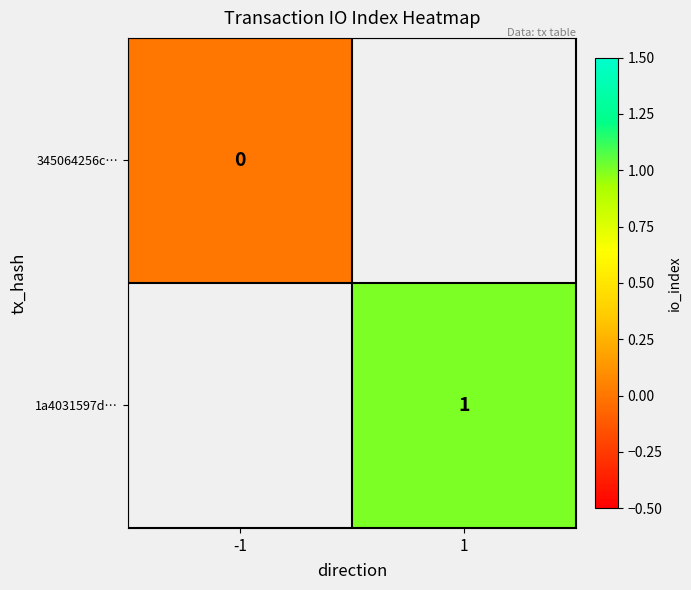

True or false: 1a4031597d… has a value of 0 at 1.

False